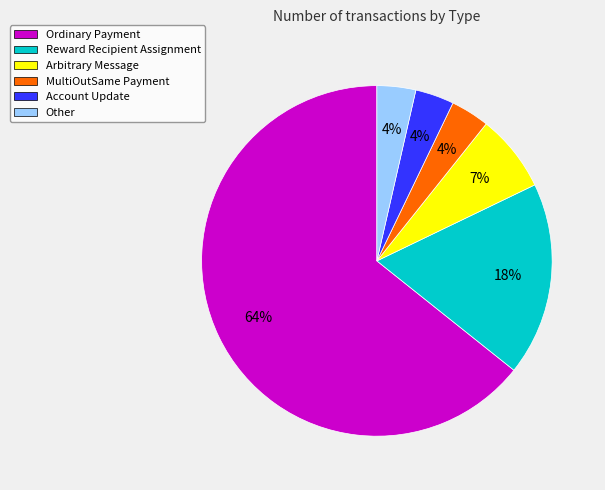

Which slice is the largest?

Ordinary Payment